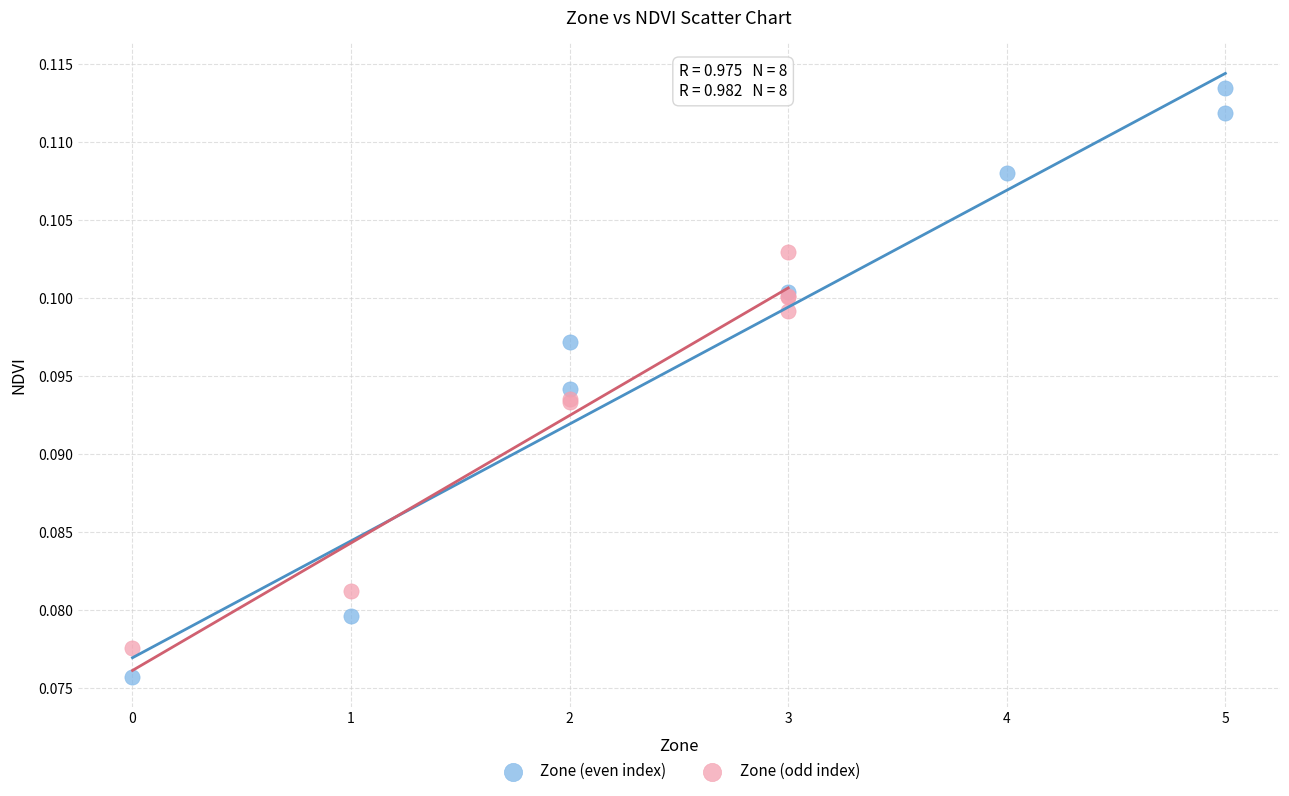

Which series reaches the maximum Y coordinate?

Zone (even index)